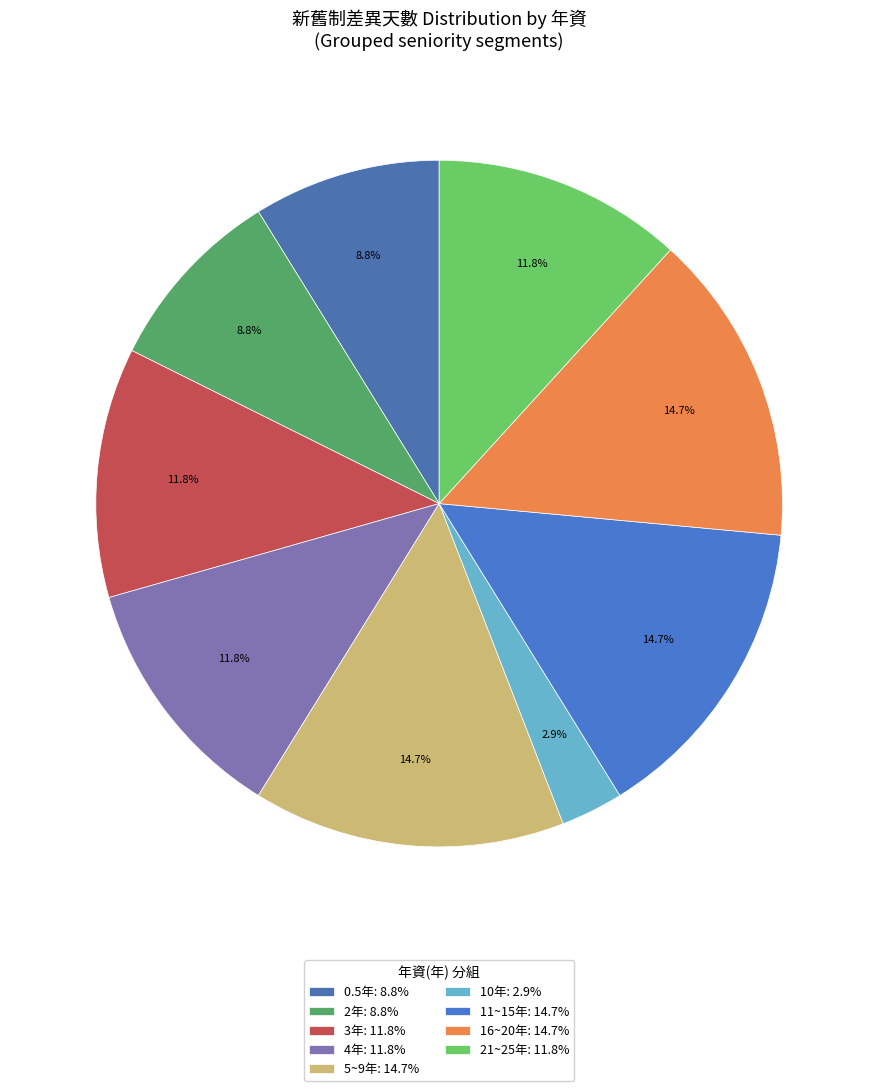

How many segments does this pie chart have?

9